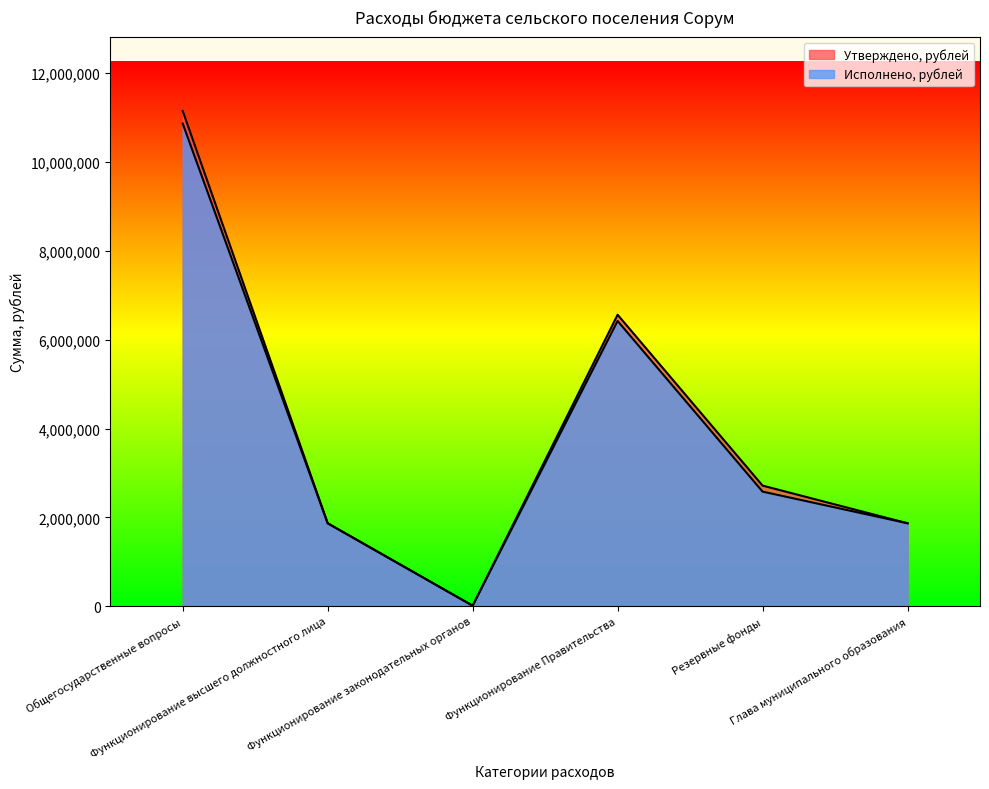

What value does the Утверждено, рублей series have at Функционирование высшего должностного лица?

1866106.4